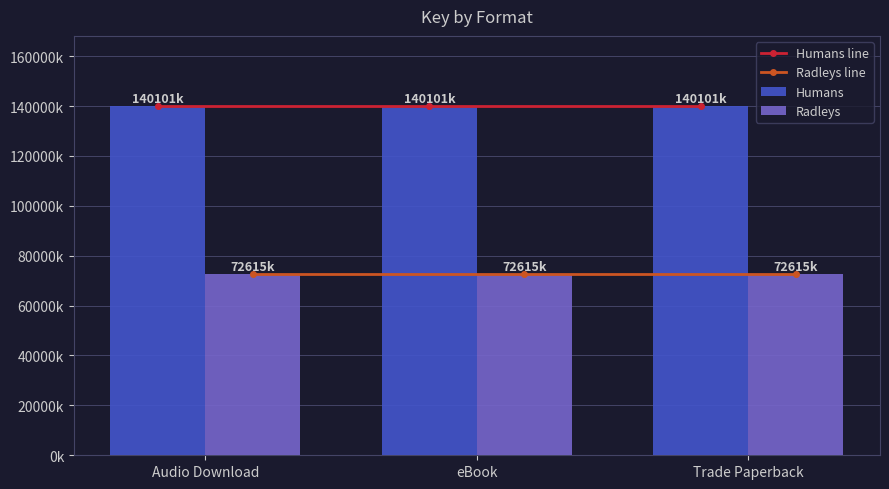

Which category has the lowest value in the Radleys line series?

Audio Download